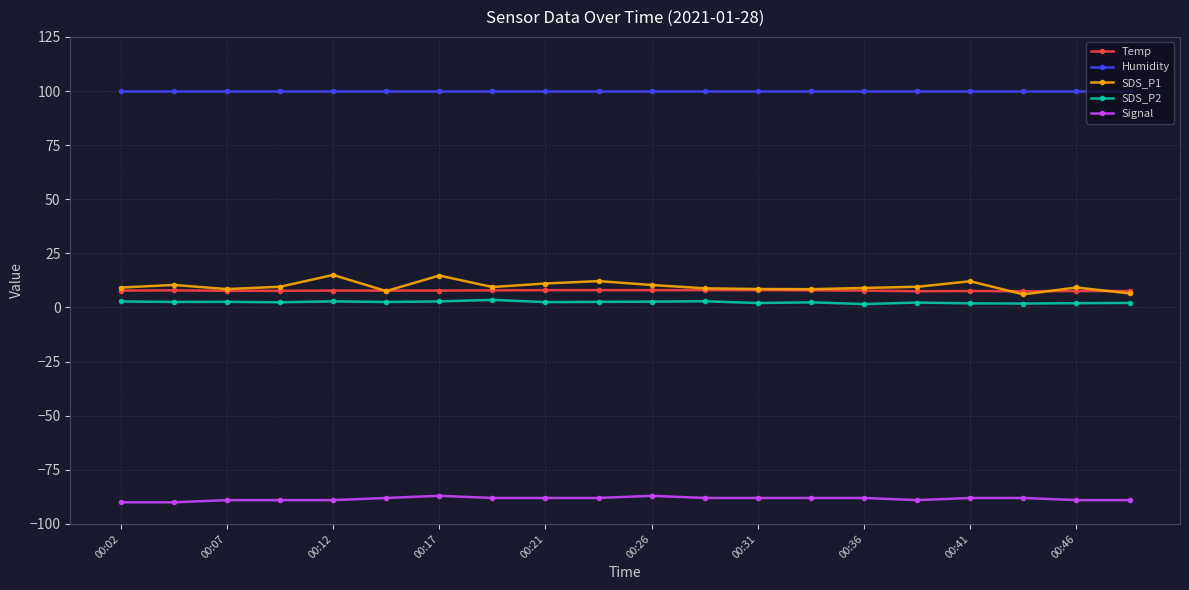

How many lines are shown in the chart?

5